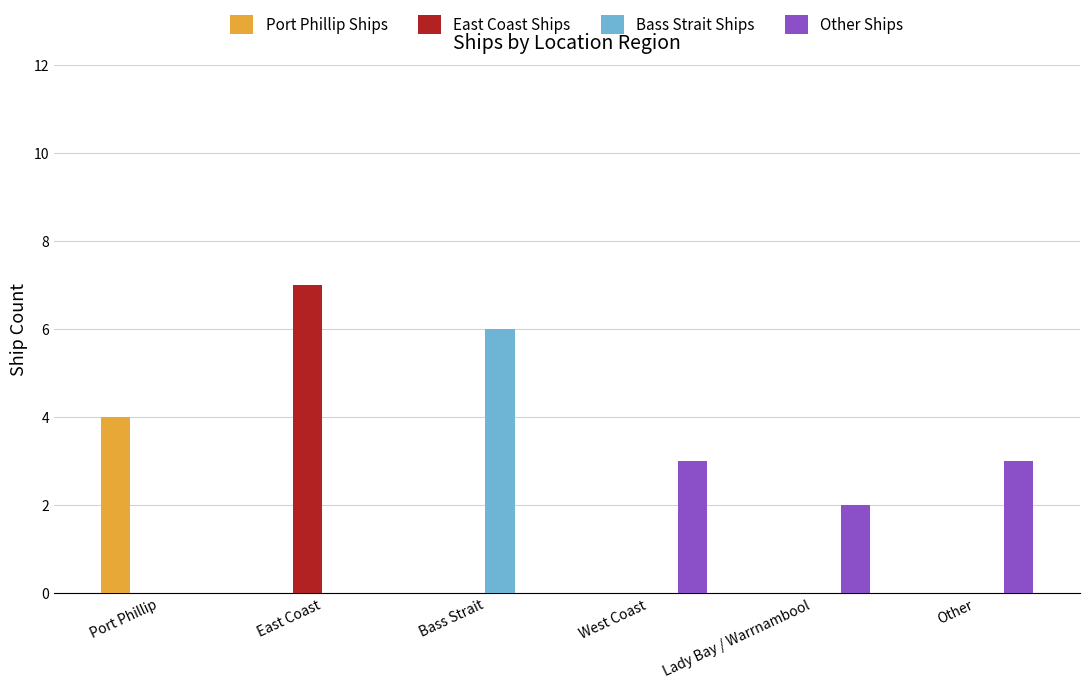

How many Other Ships values are between 0 and 3?

6